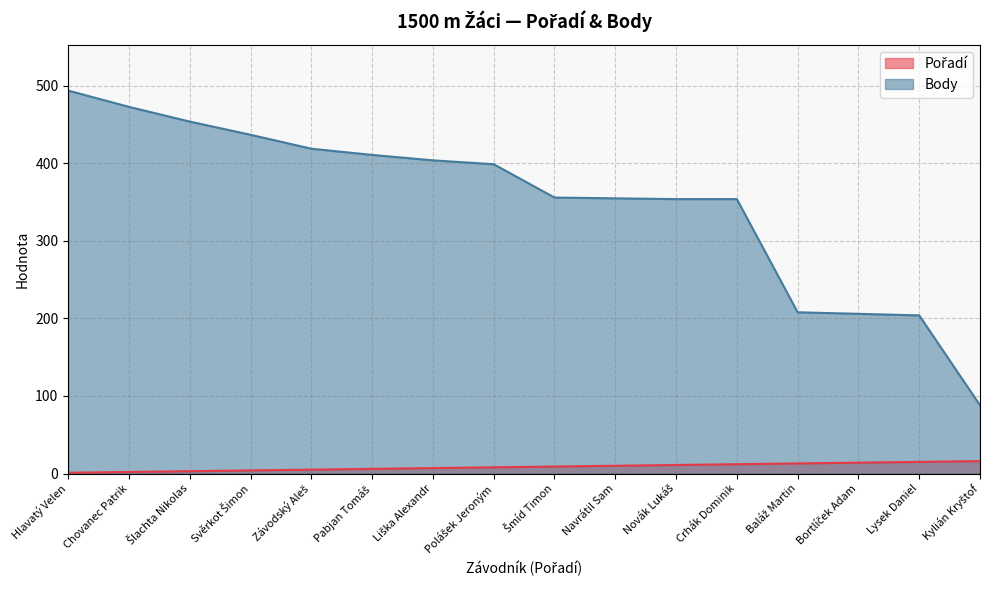

At Baláž Martin, list the series in order from smallest to largest.

Pořadí, Body